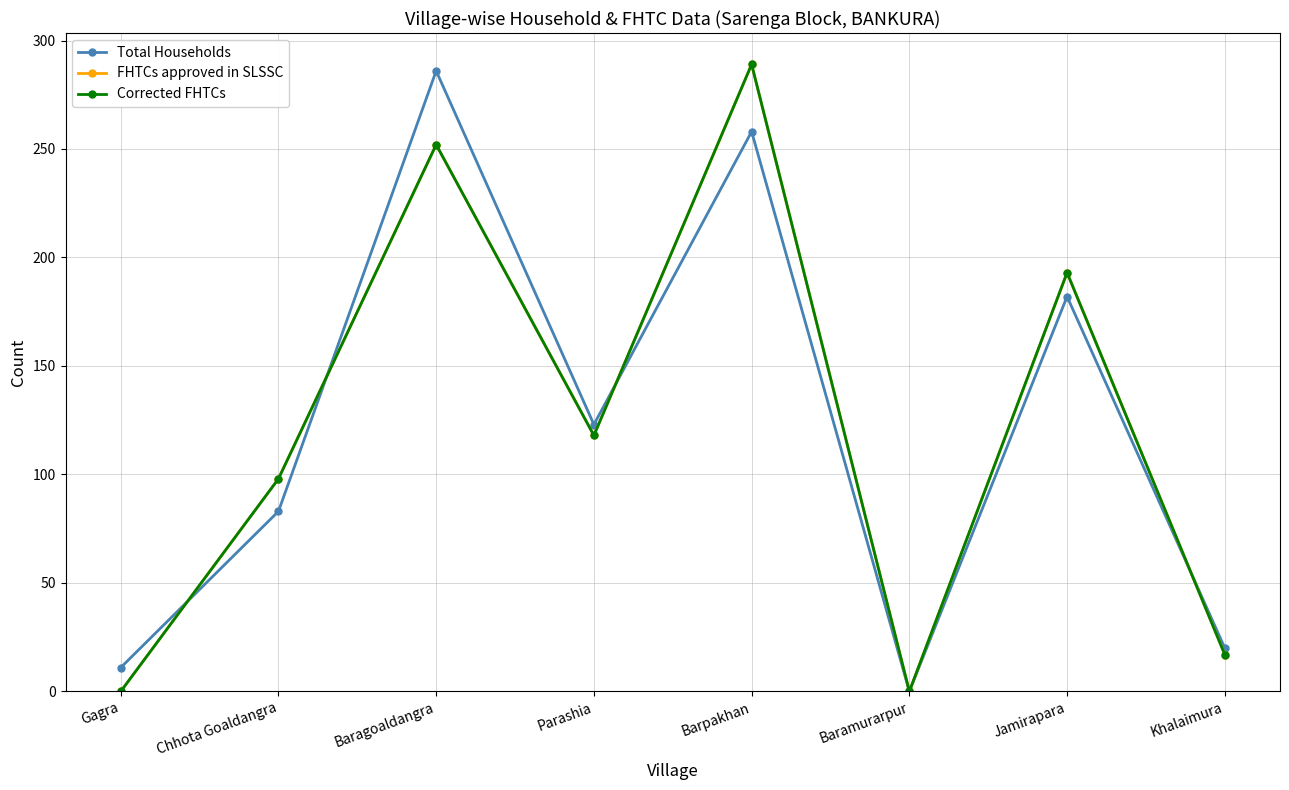

At how many categories does at least one series exceed 160?

3